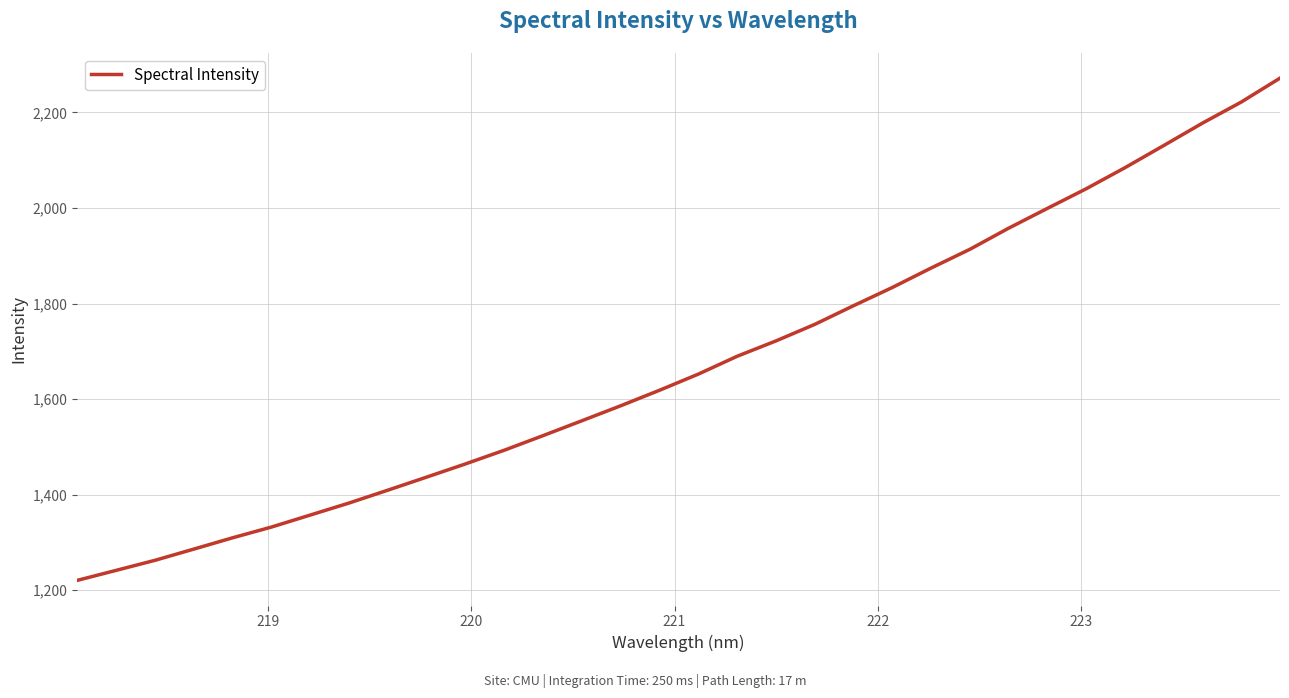

What is the minimum value shown in the chart?

1220.3